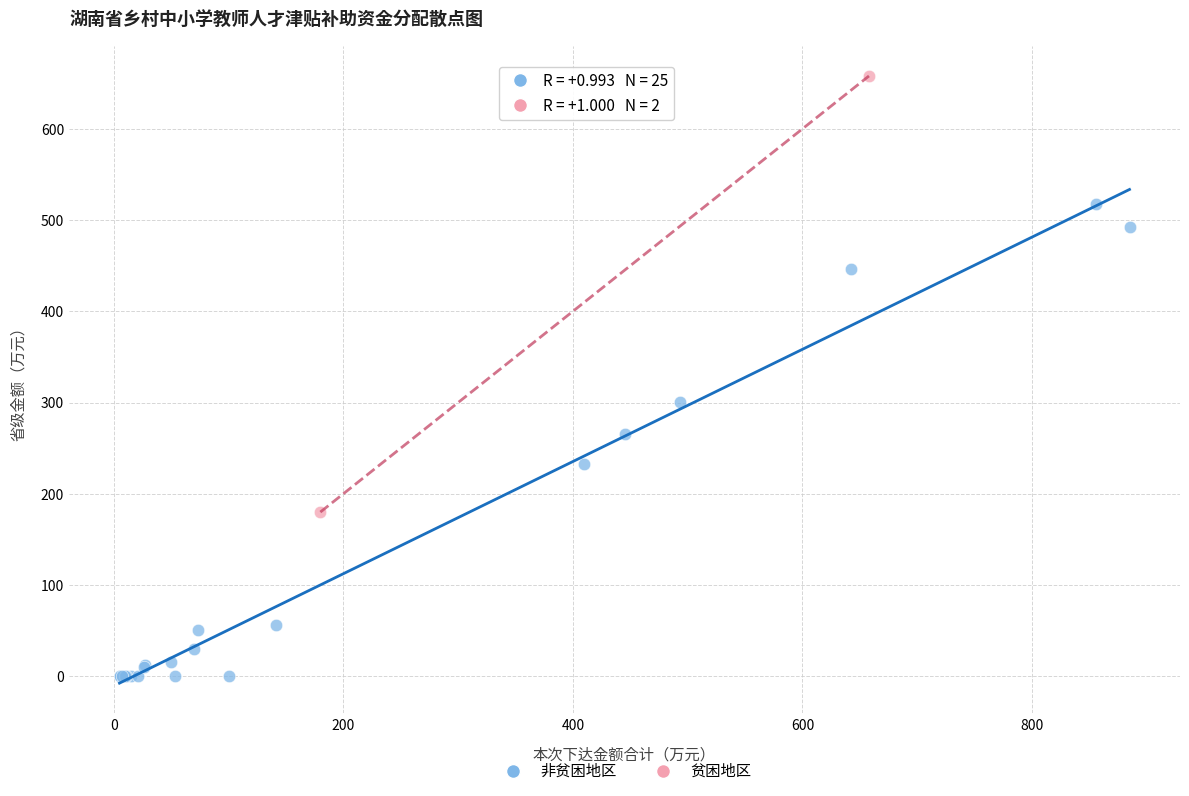

What are all the series names shown in the legend?

非贫困地区, 贫困地区